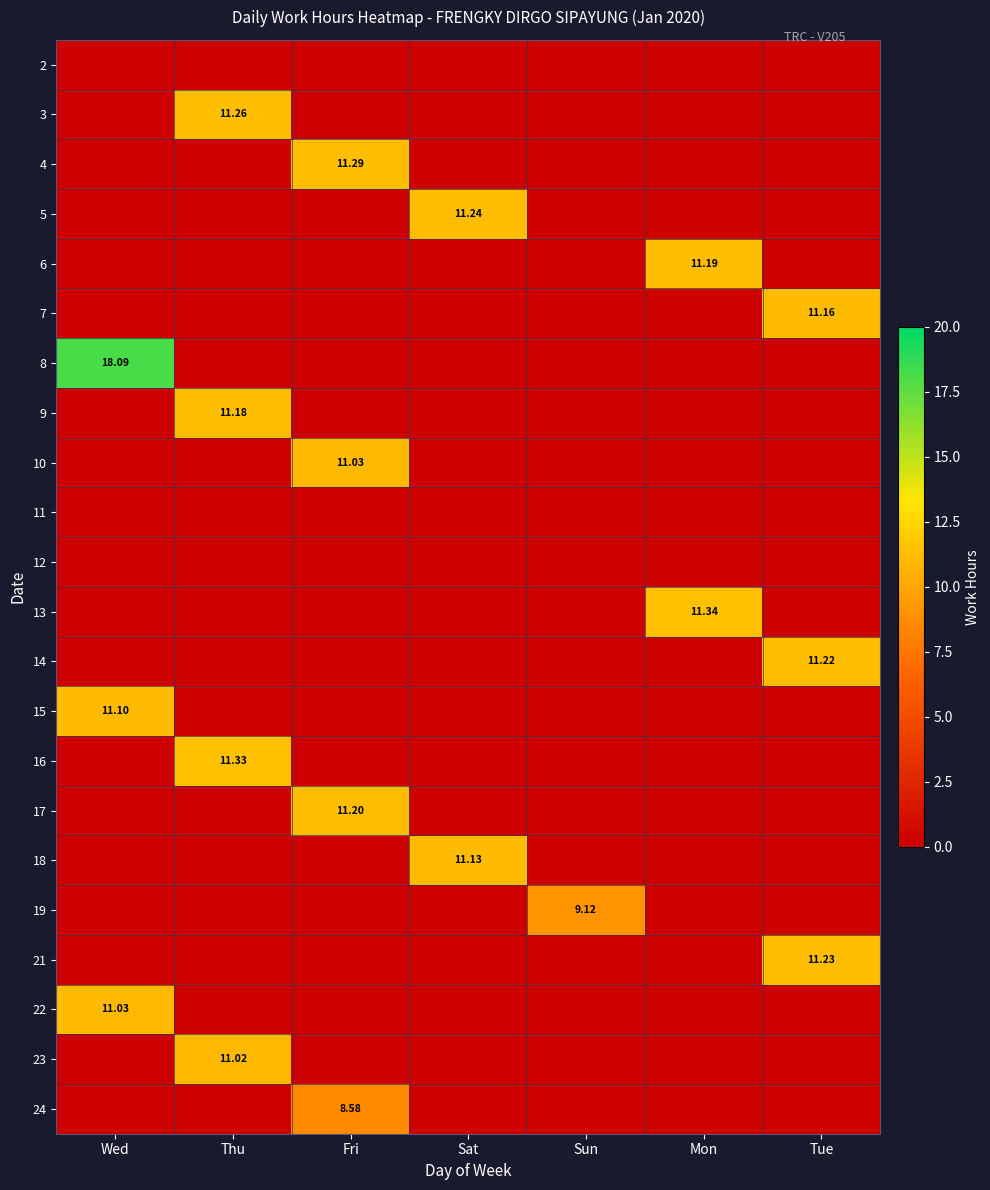

Which series has the largest range (max minus min)?

8